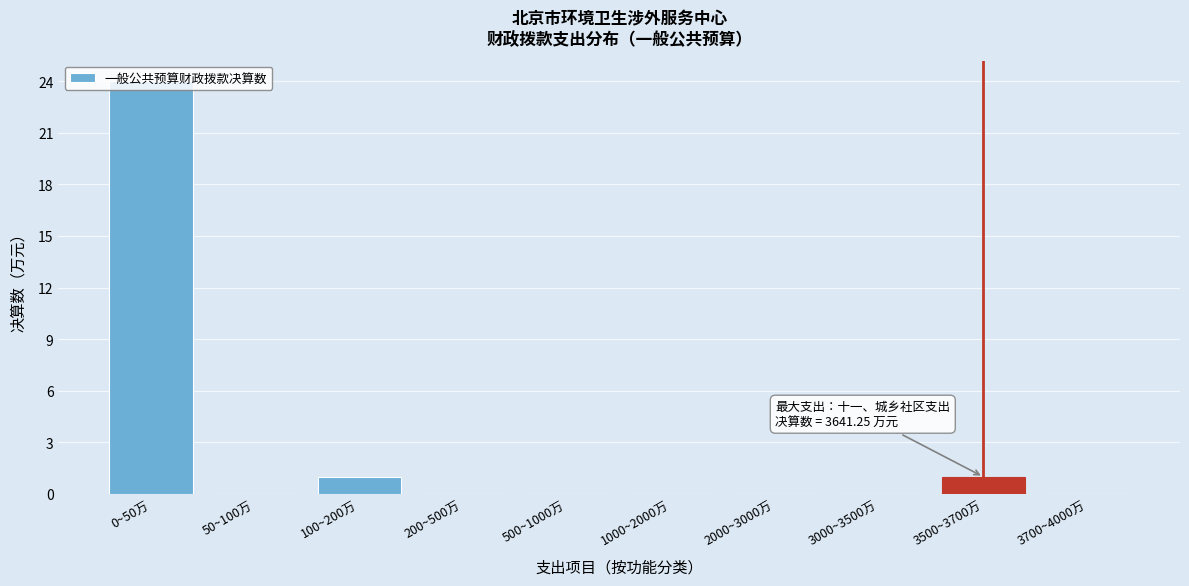

Which has a higher value, 3000~3500万 or 3500~3700万?

3500~3700万